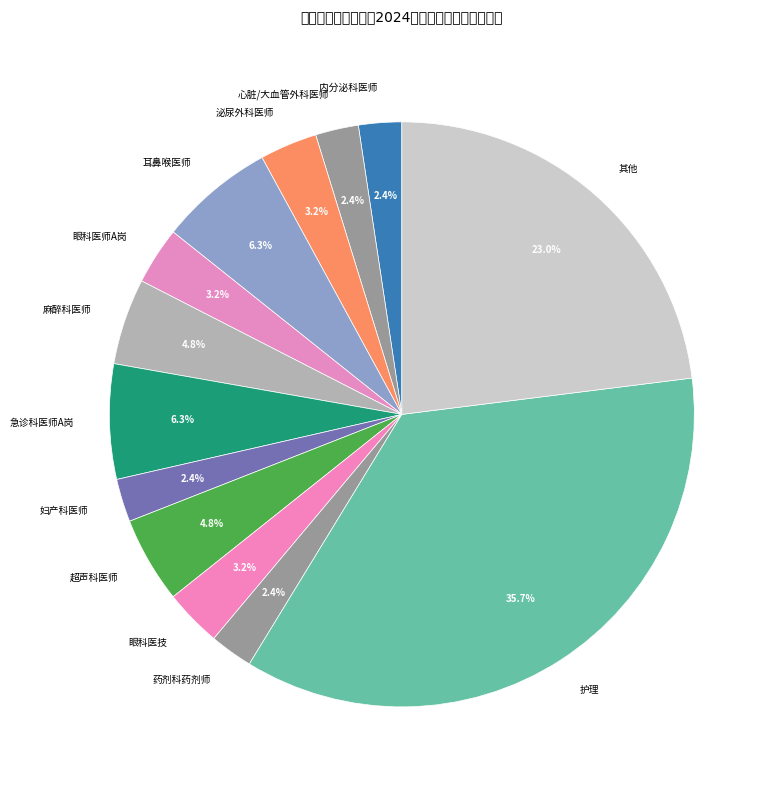

What percentage do 麻醉科医师 and 急诊科医师A岗 together represent?

11.1%